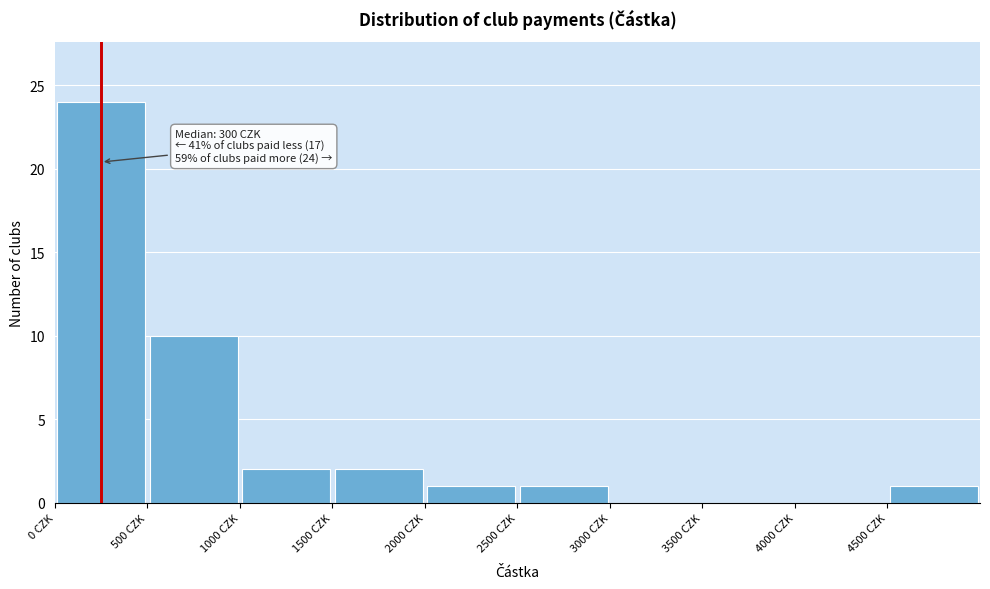

Which range on the x-axis has the tallest bar?

0 to 500